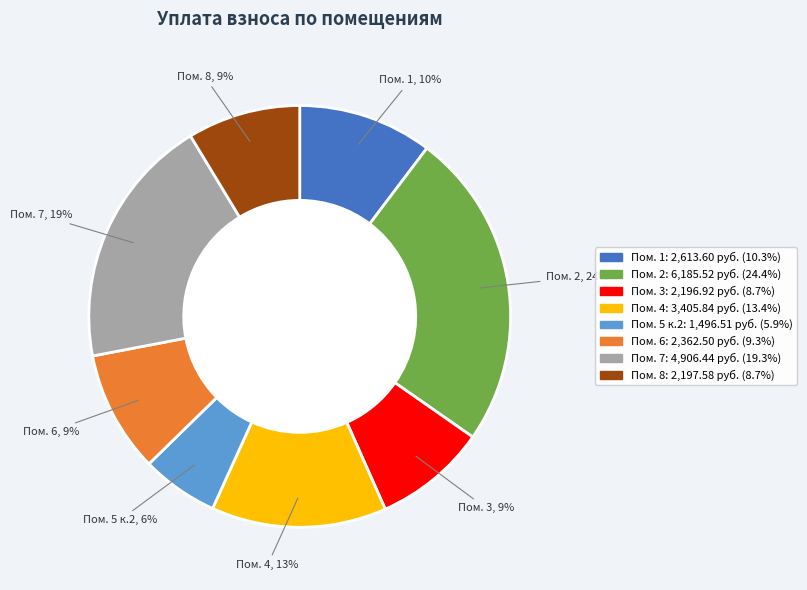

How many slices are in this pie chart?

8